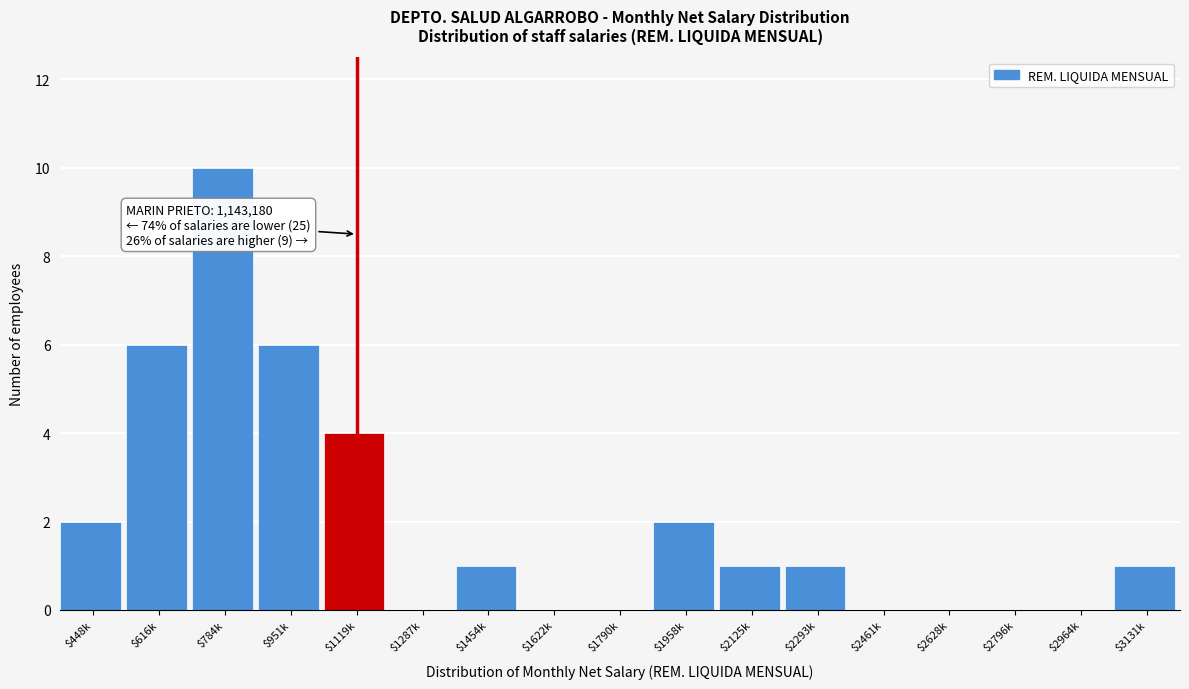

At which category does the chart reach its peak across all series?

$784k